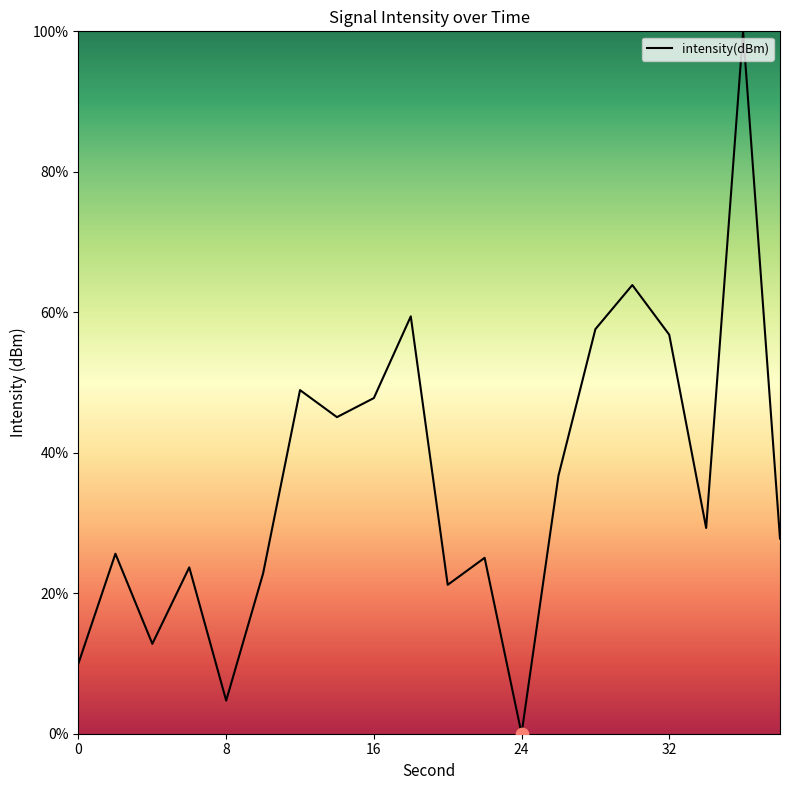

What is the difference between the maximum and minimum values?

100.0